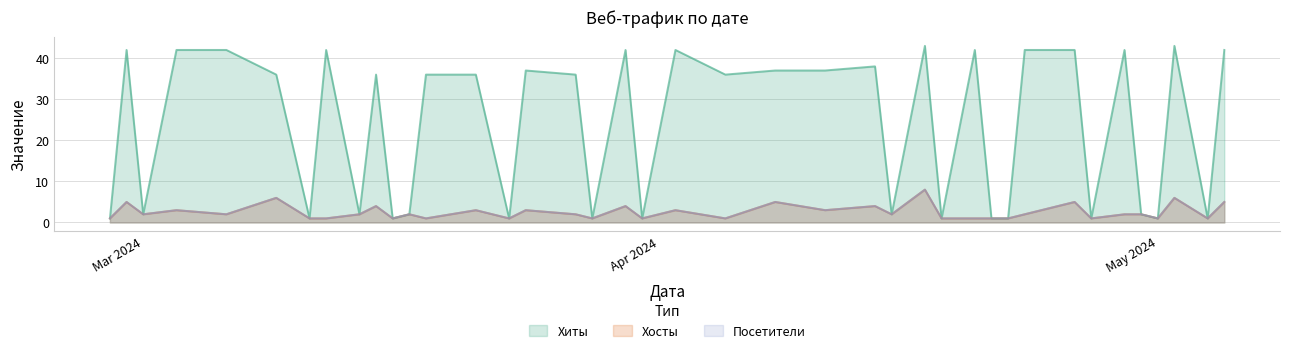

What is the spread (max minus min) of values at 2024-03-24?

34